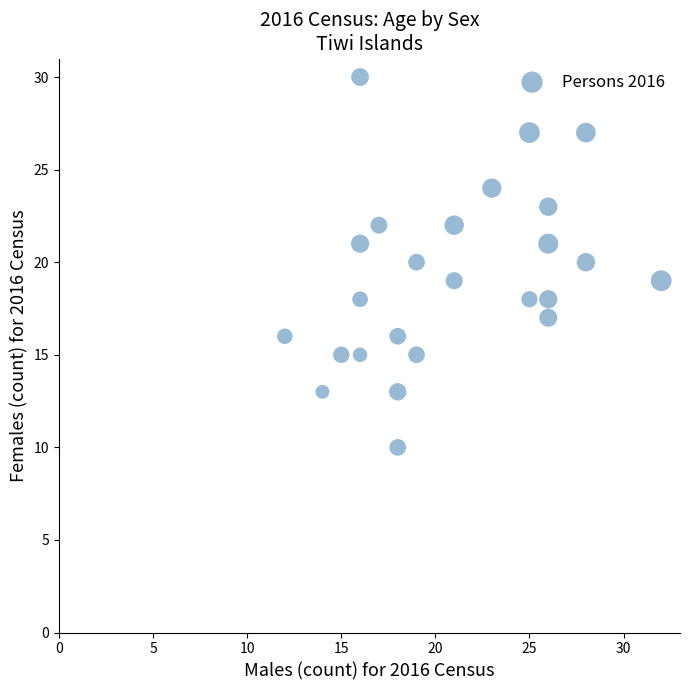

What is the range of X values (max minus min)?

20